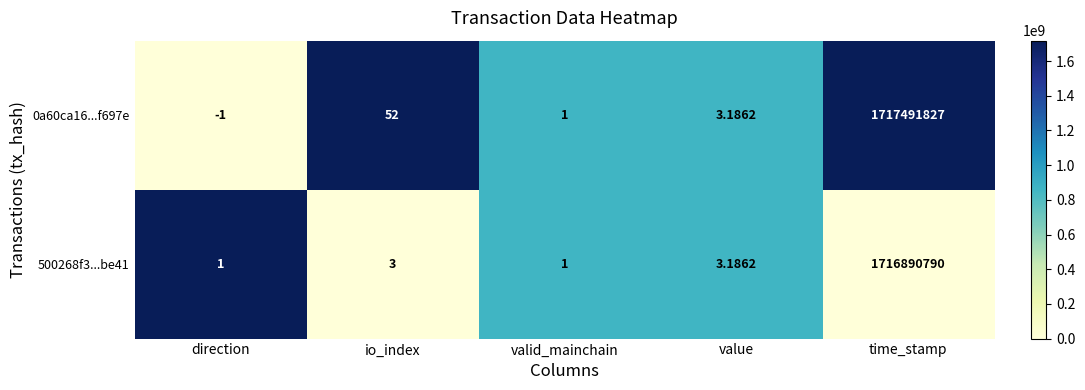

Rank the series by their maximum value, from highest to lowest.

0a60ca16...f697e, 500268f3...be41